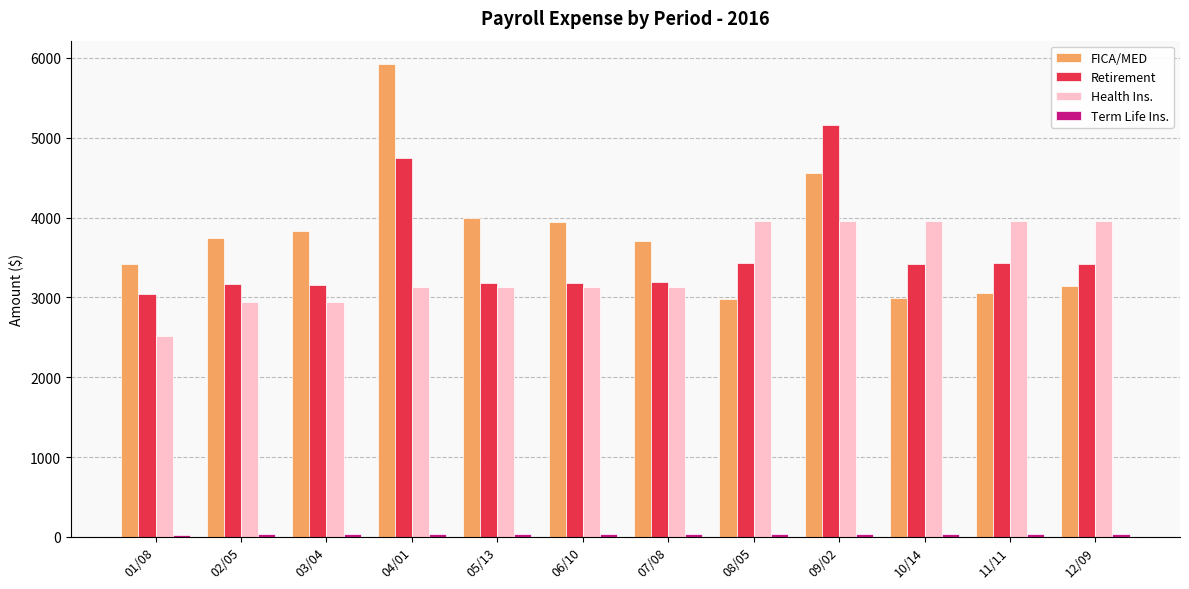

Which series has the largest total across all categories?

FICA/MED